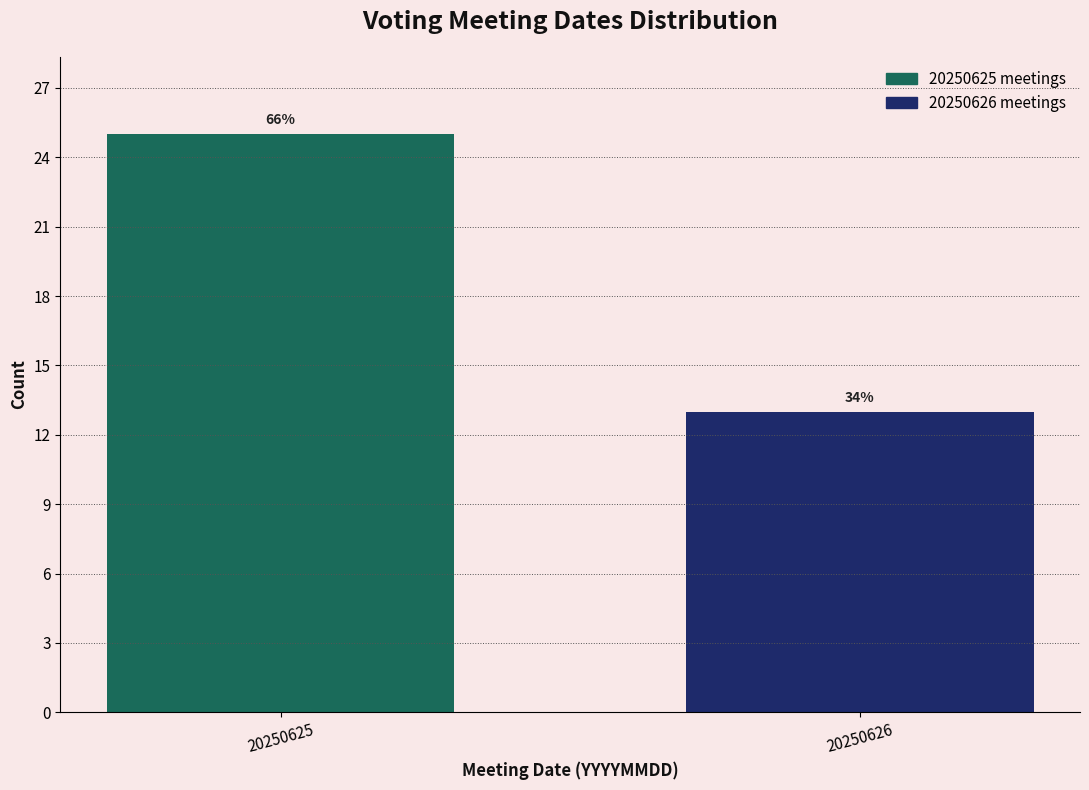

Are the bars horizontal?

No